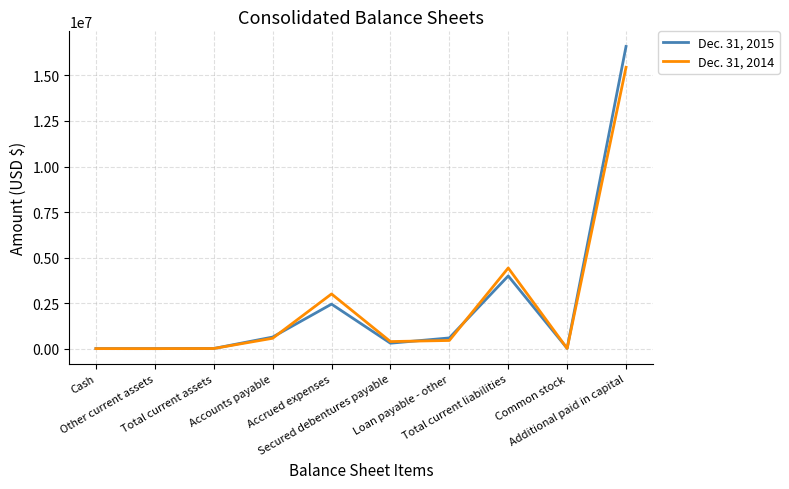

After their last crossing, which series has the higher values: Dec. 31, 2015 or Dec. 31, 2014?

Dec. 31, 2015